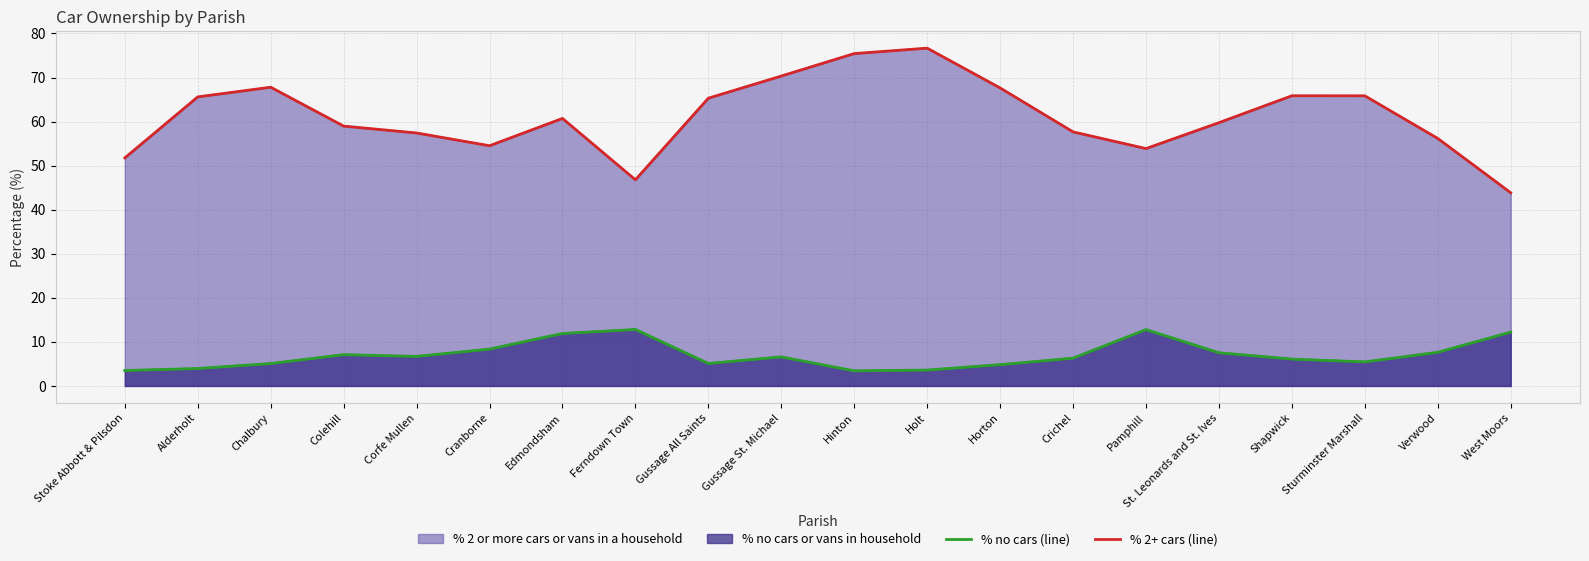

Does the chart display data point markers on the line(s)?

No